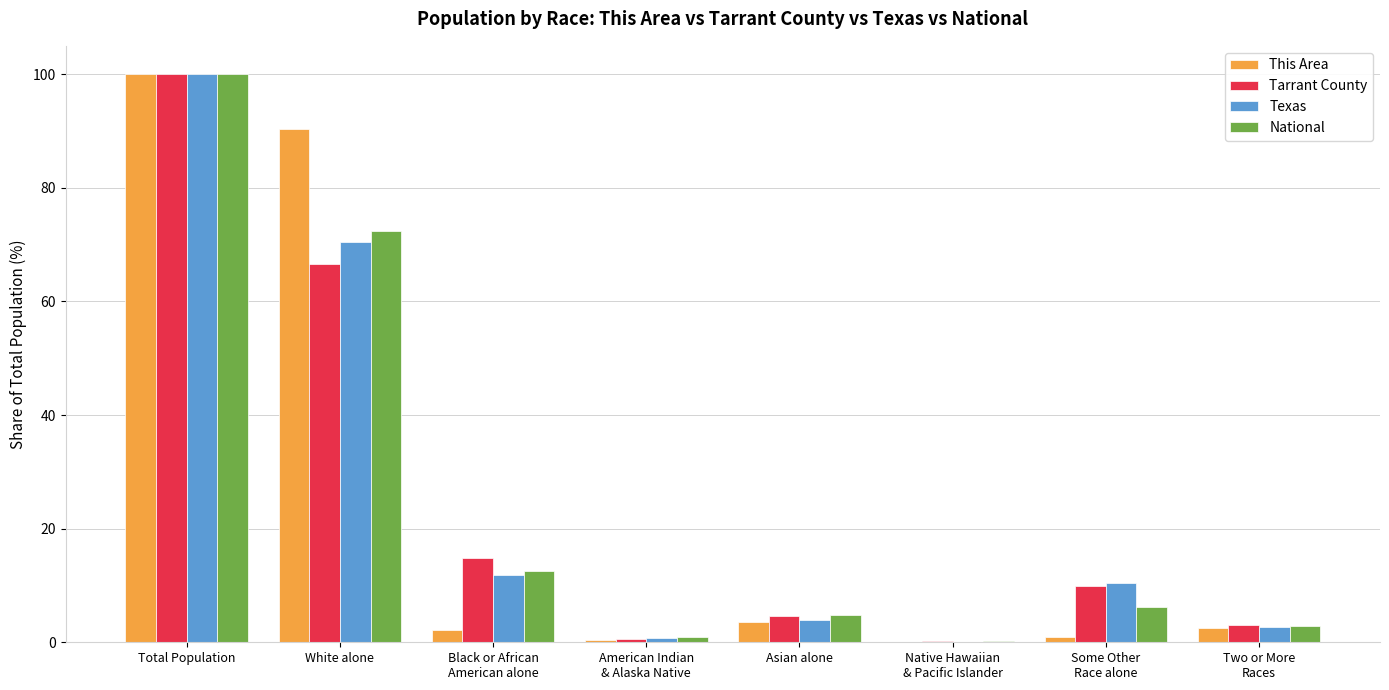

What is the sum of all Texas values?

200.0